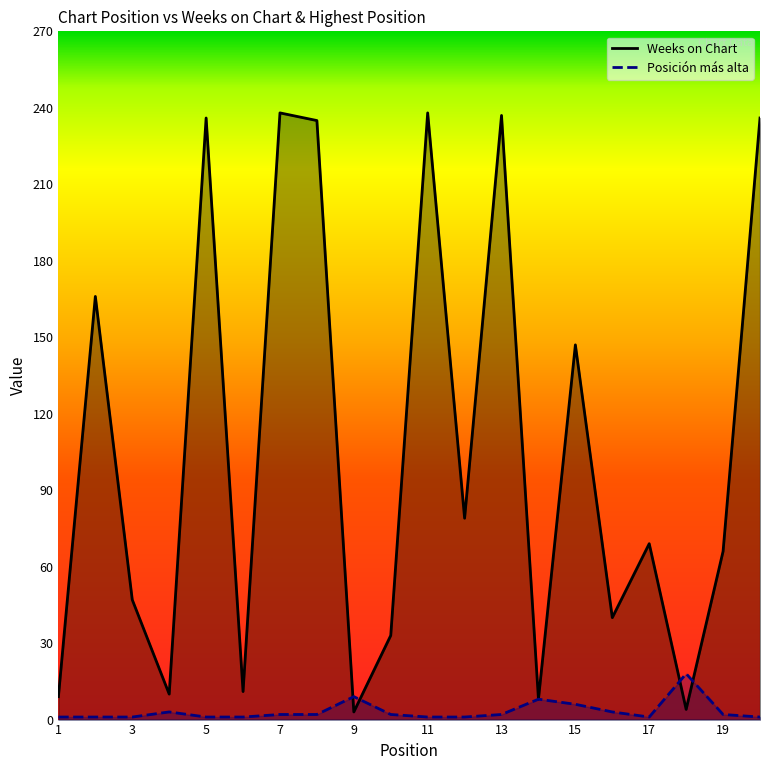

What is the difference between the highest and lowest values at 17?

68